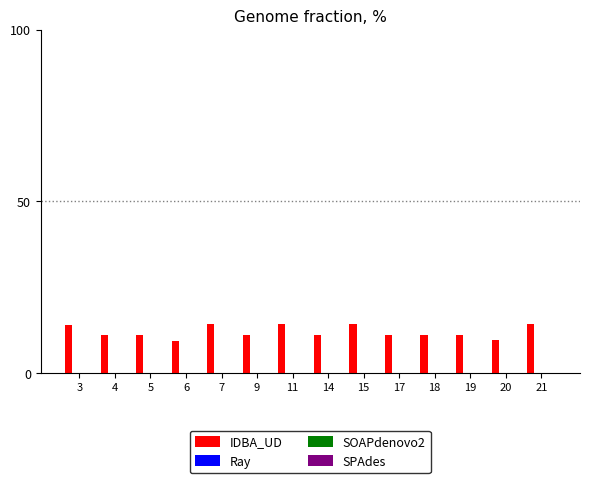

What is the smallest value displayed?

9.3